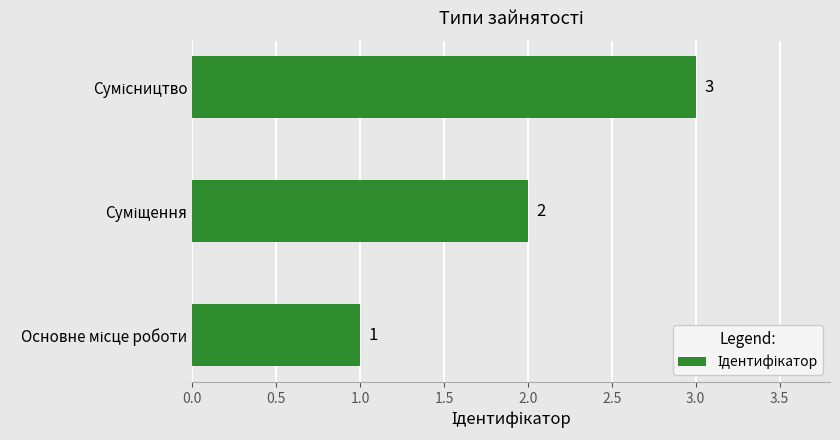

Are the bars horizontal?

Yes